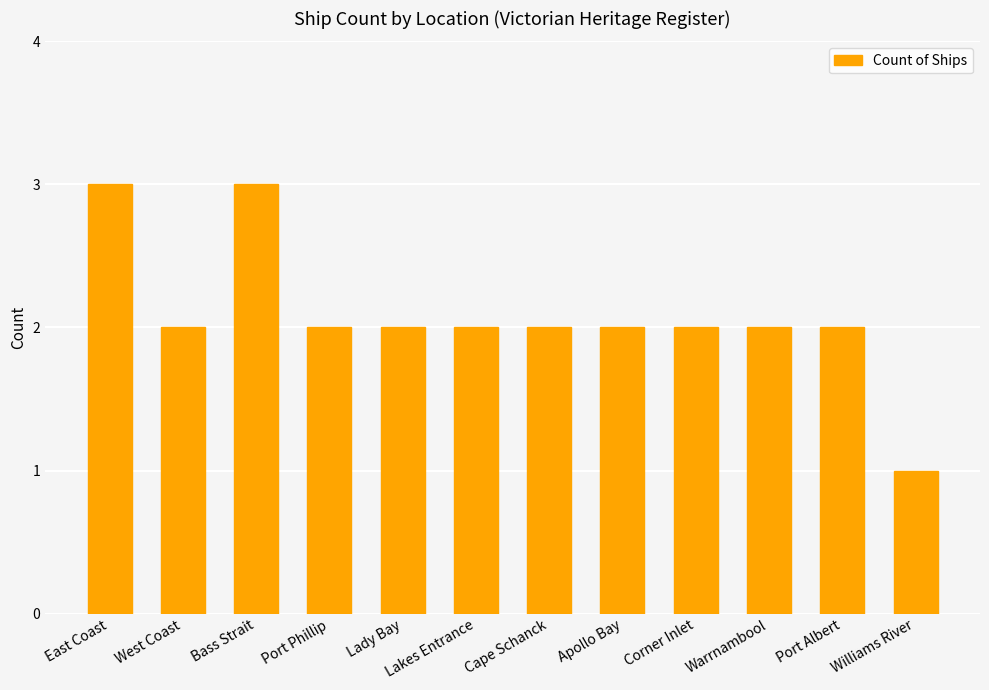

At which category does the chart reach its minimum across all series?

Williams River